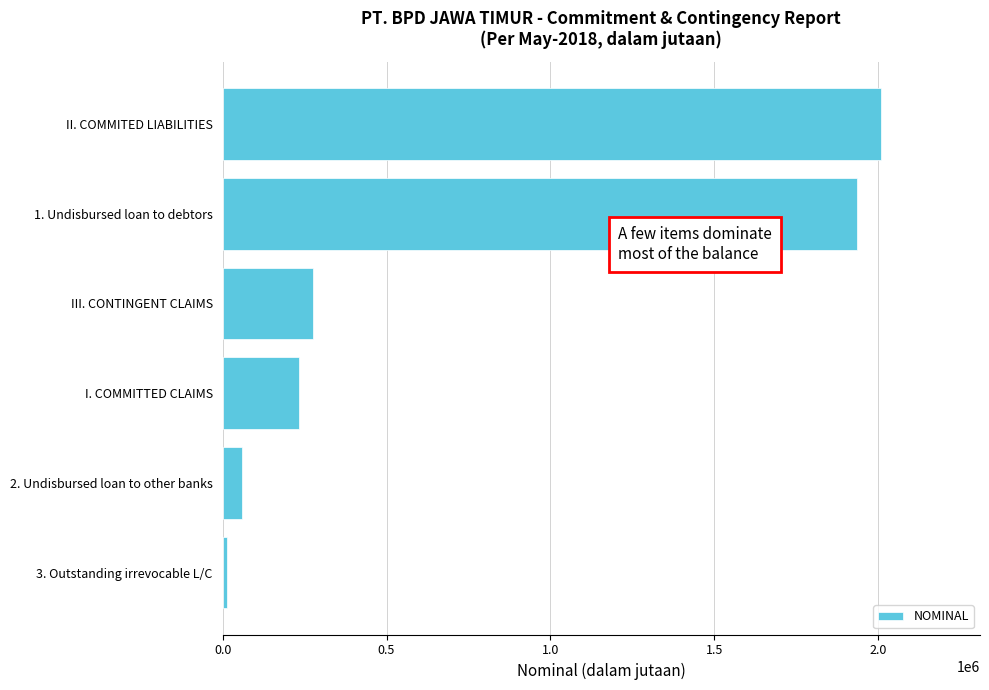

What is the sum of all values?

4525774